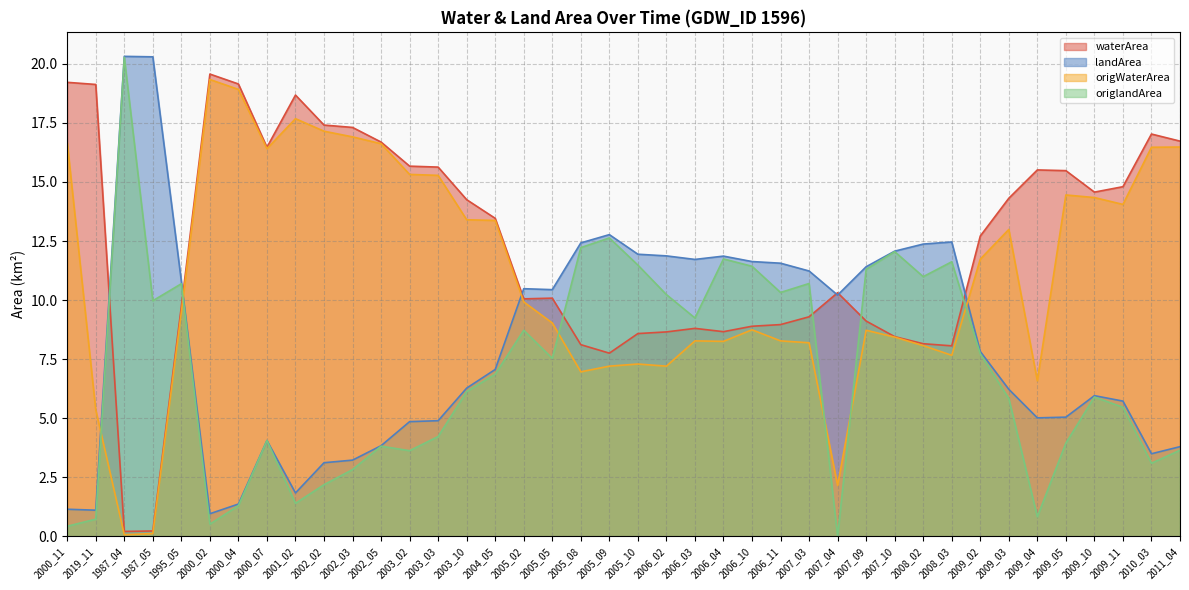

Does the chart have visible grid lines?

Yes